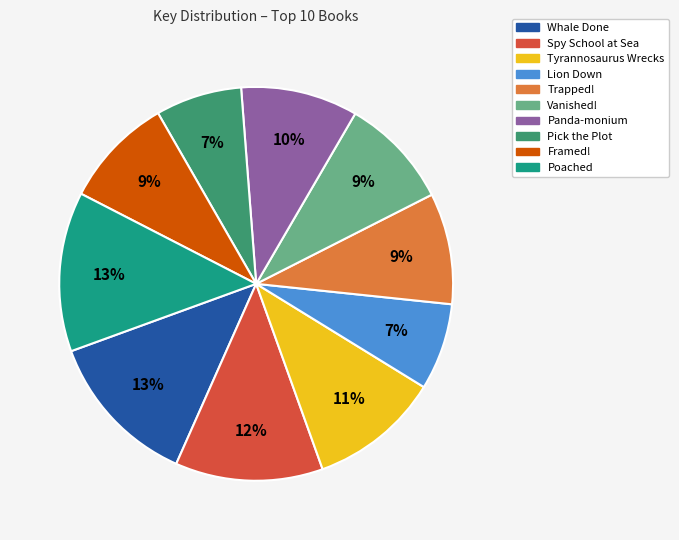

What is the ratio of the value at Trapped! to the value at Spy School at Sea?

0.8